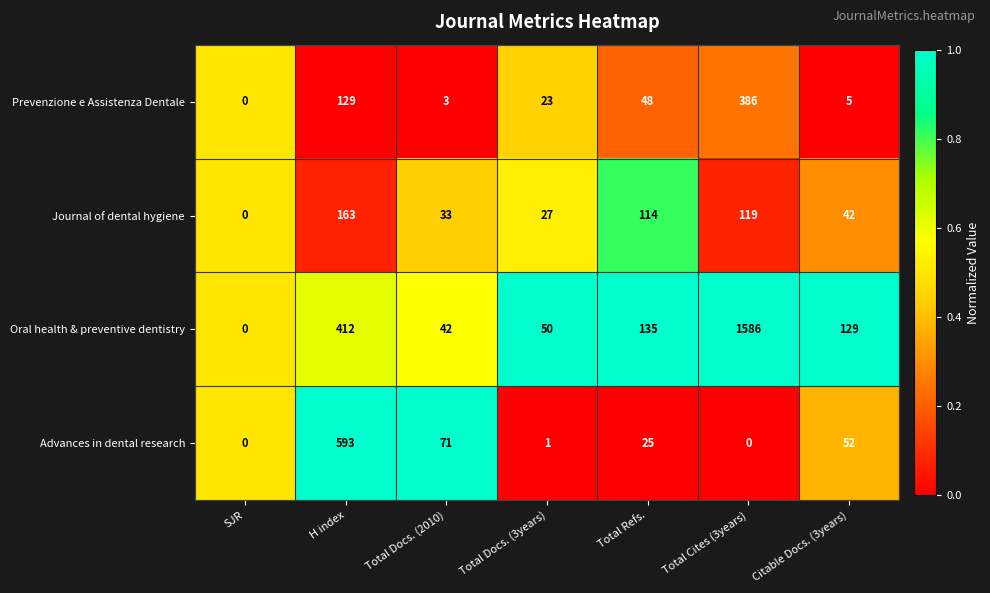

The value of Advances in dental research at Citable Docs. (3years) is 85. True or false?

False